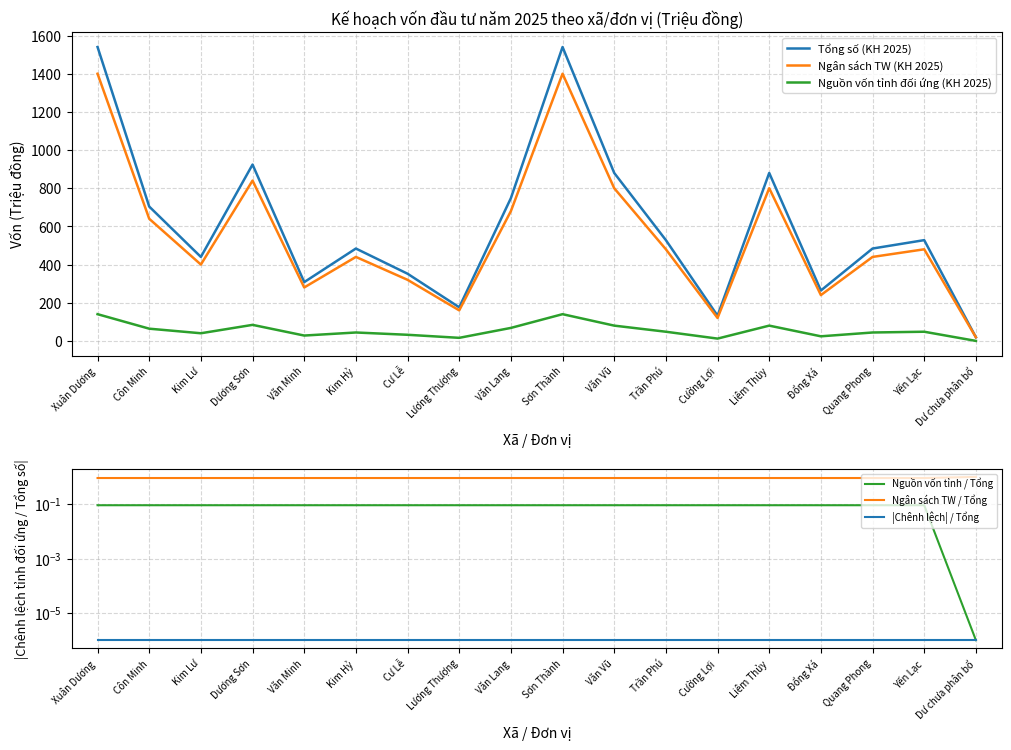

What are all the series names shown in the legend?

Tổng số (KH 2025), Ngân sách TW (KH 2025), Nguồn vốn tỉnh đối ứng (KH 2025), Nguồn vốn tỉnh / Tổng, Ngân sách TW / Tổng, |Chênh lệch| / Tổng